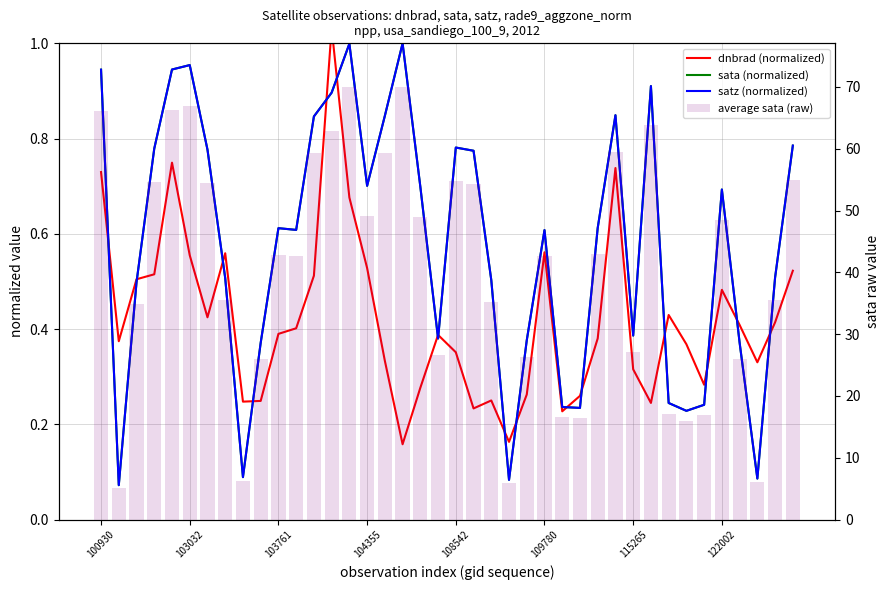

Is it true that dnbrad (normalized) equals 0.5 at 18?

False